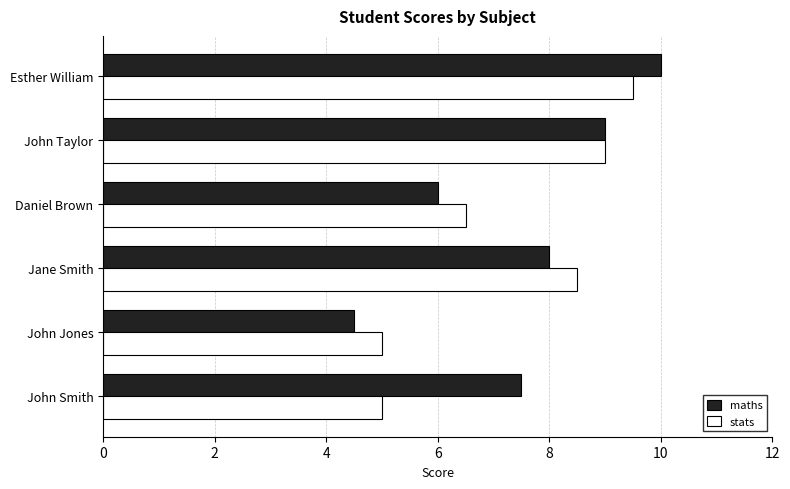

What is the minimum value for stats?

5.0